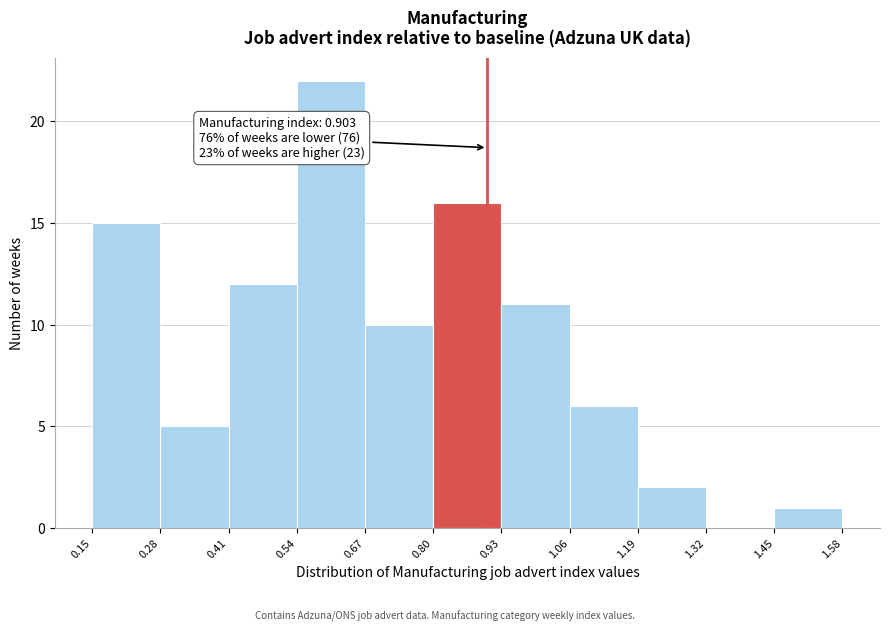

Over which range of the x-axis is the bar tallest?

0.54 to 0.67